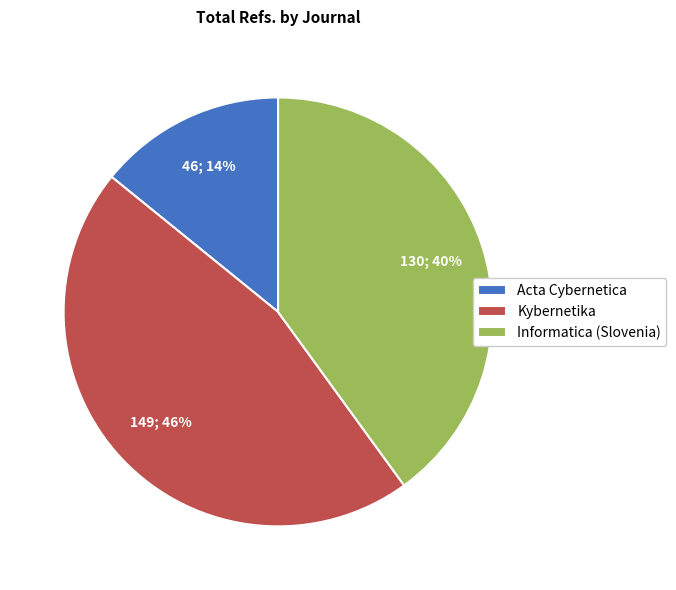

To the nearest percent, what percentage of the pie is Acta Cybernetica?

14%